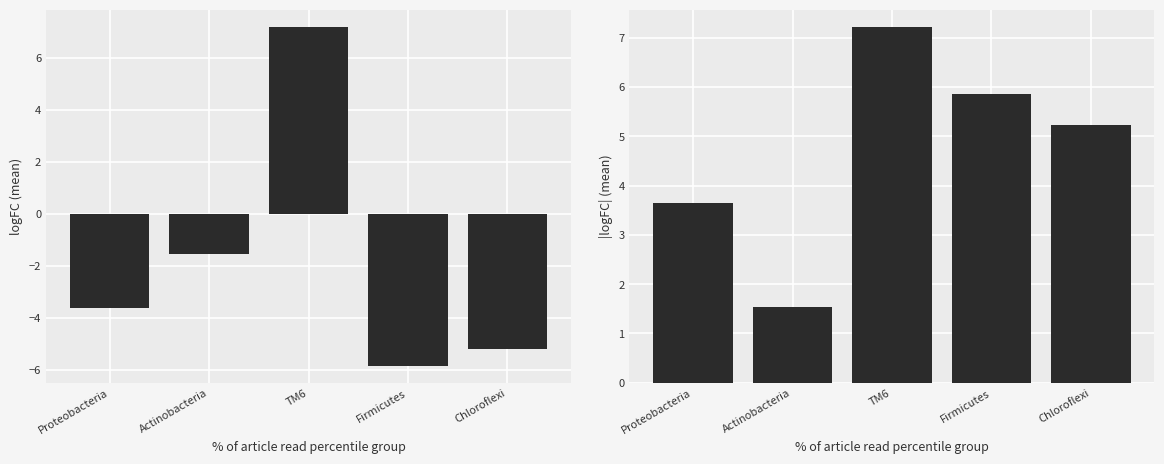

Rank the categories by value from lowest to highest.

Actinobacteria, Proteobacteria, Chloroflexi, Firmicutes, TM6